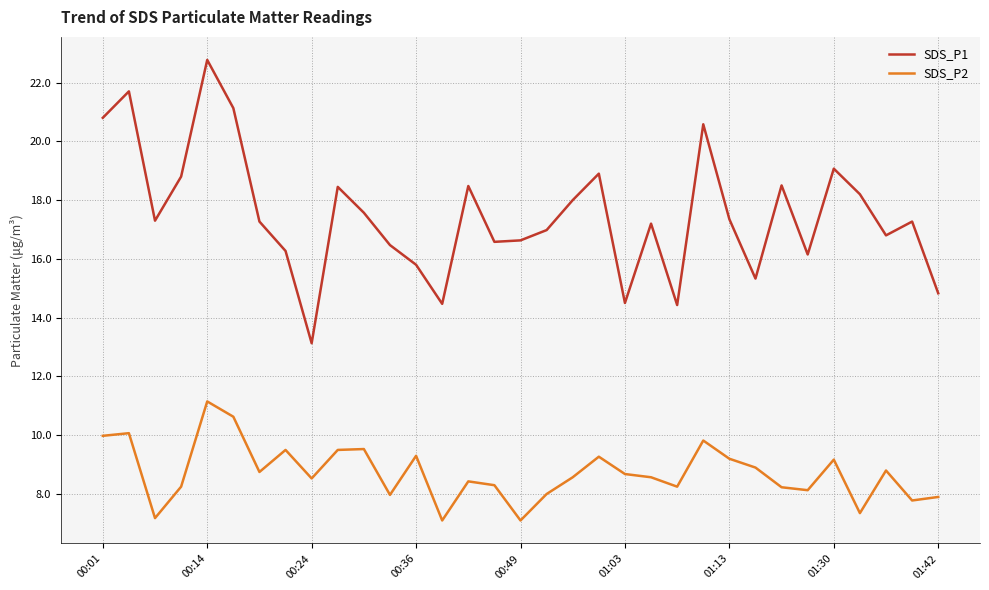

Which series has the largest total across all categories?

SDS_P1